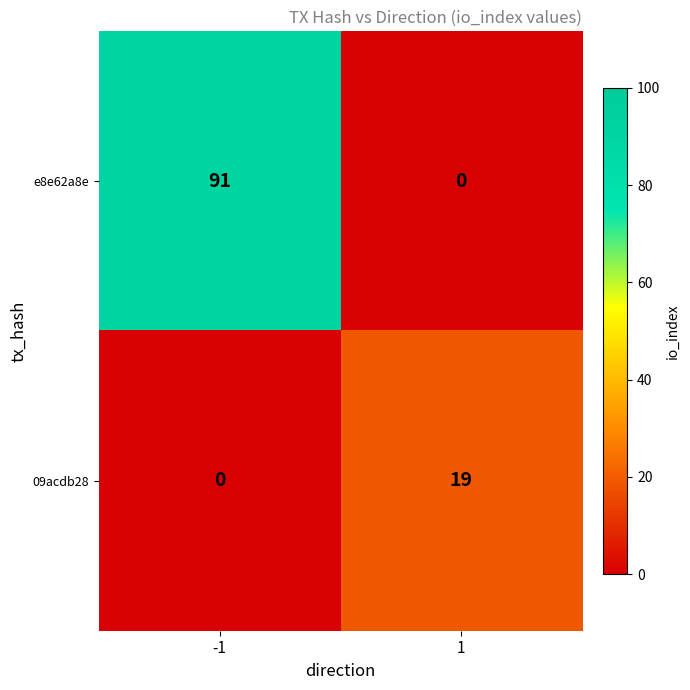

Reading left to right, extract all data points from this chart.

e8e62a8e: -1=91	1=0
09acdb28: -1=0	1=19